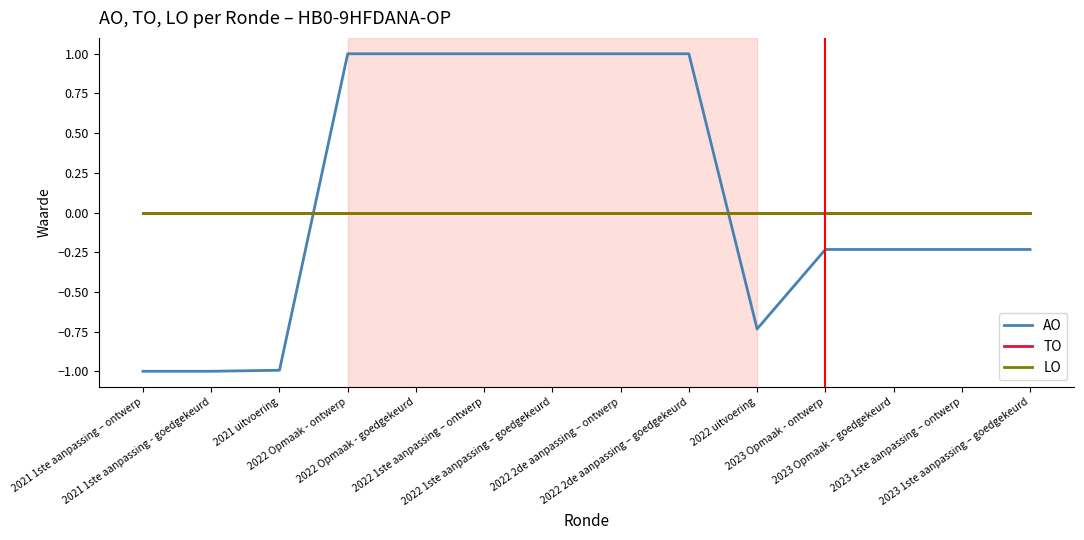

Rank the series at 2021 1ste aanpassing - goedgekeurd from lowest to highest value.

AO, TO, LO